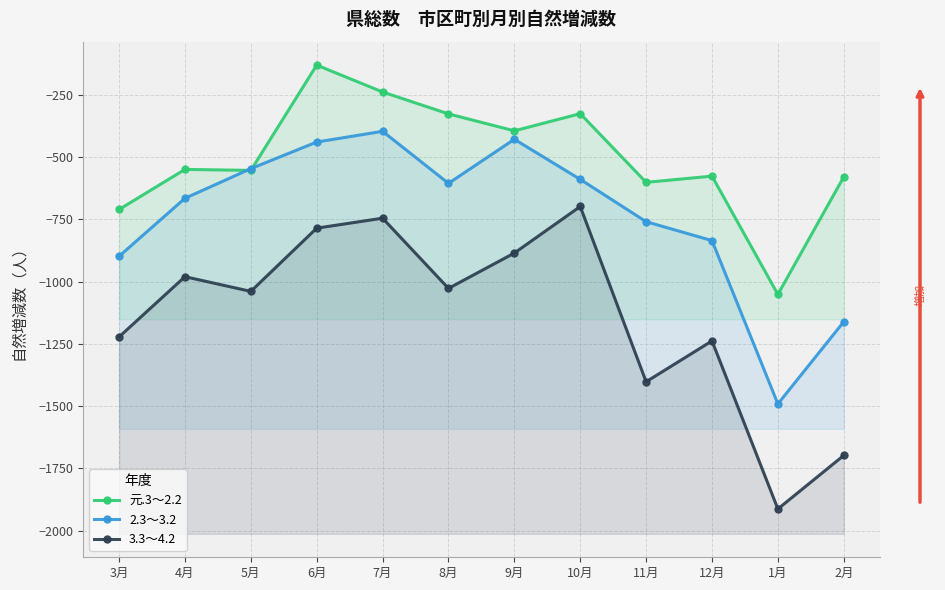

True or false: 3.3～4.2 and 2.3～3.2 cross at least once.

False